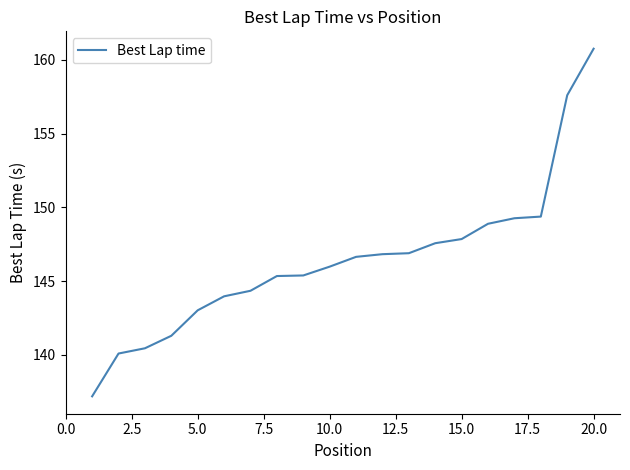

What is the difference between the maximum and minimum values?

23.6